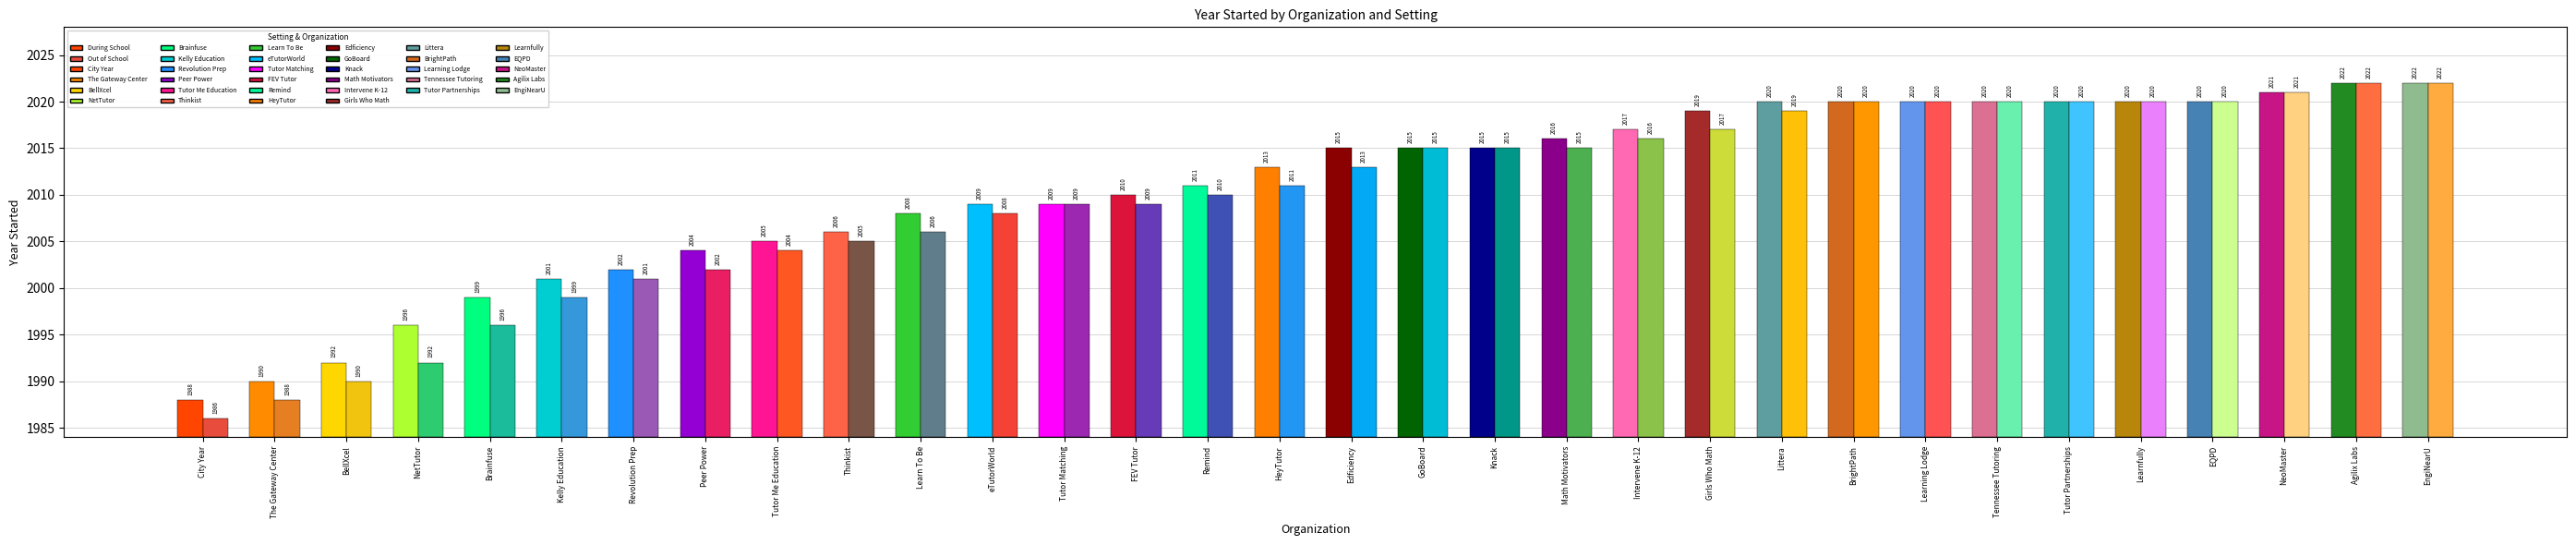

Where is Out of School nearest to the value 2004?

Tutor Me Education